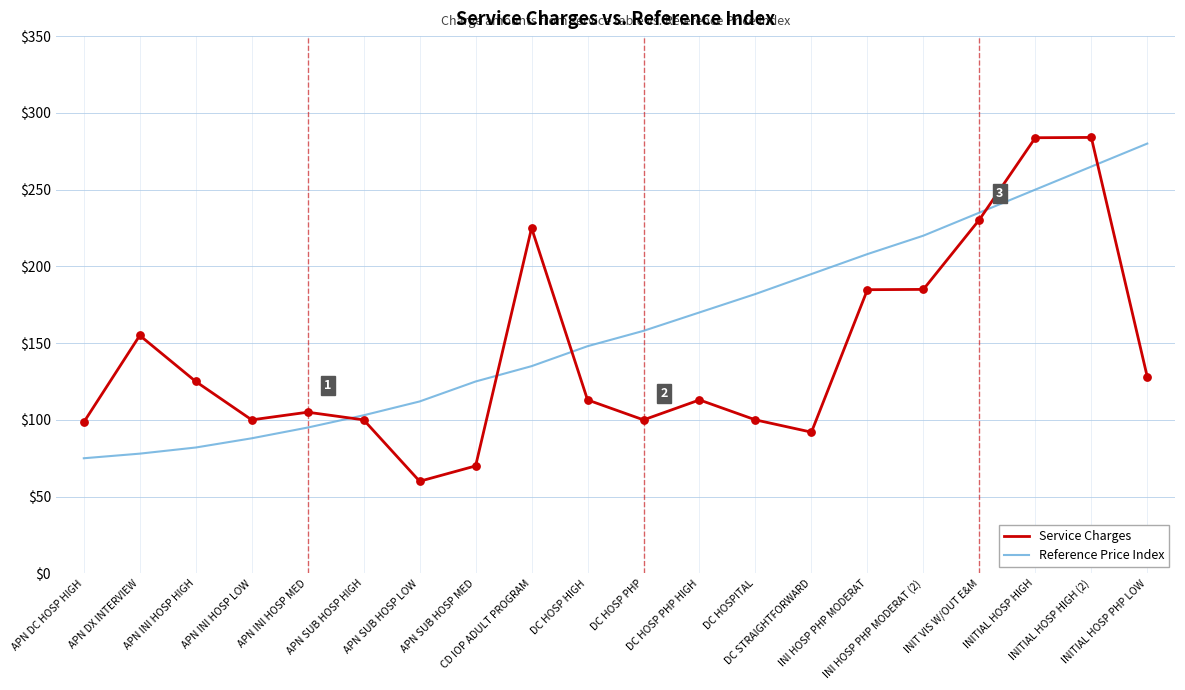

Which series has the largest total across all categories?

Reference Price Index